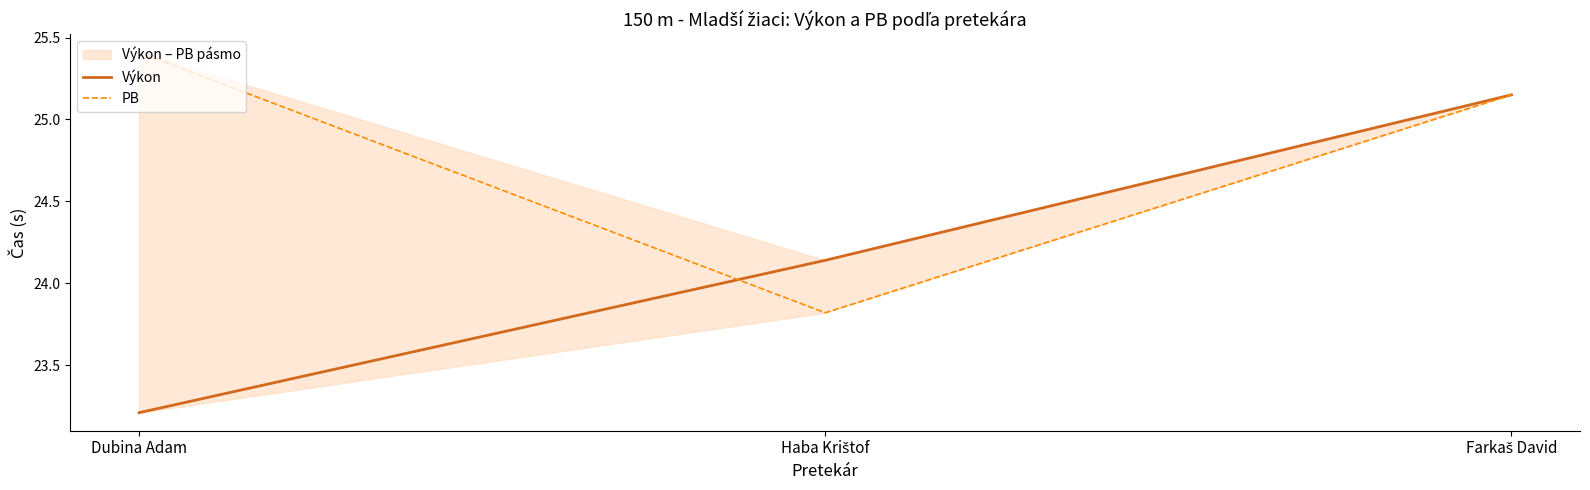

List the series in order of their peak value, lowest first.

Výkon, PB